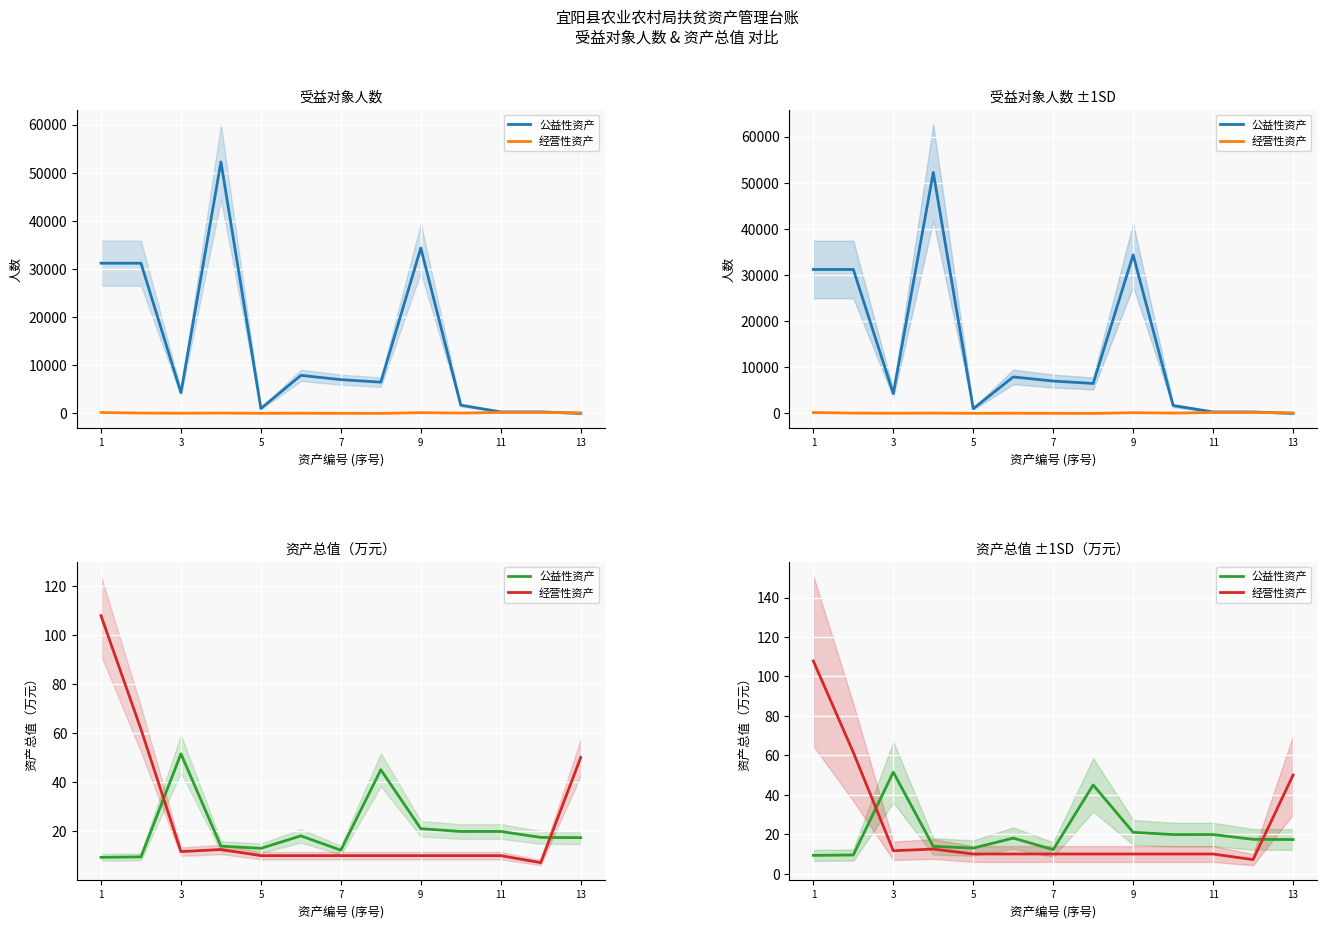

What is the sum of all 公益性资产 values?

267.8